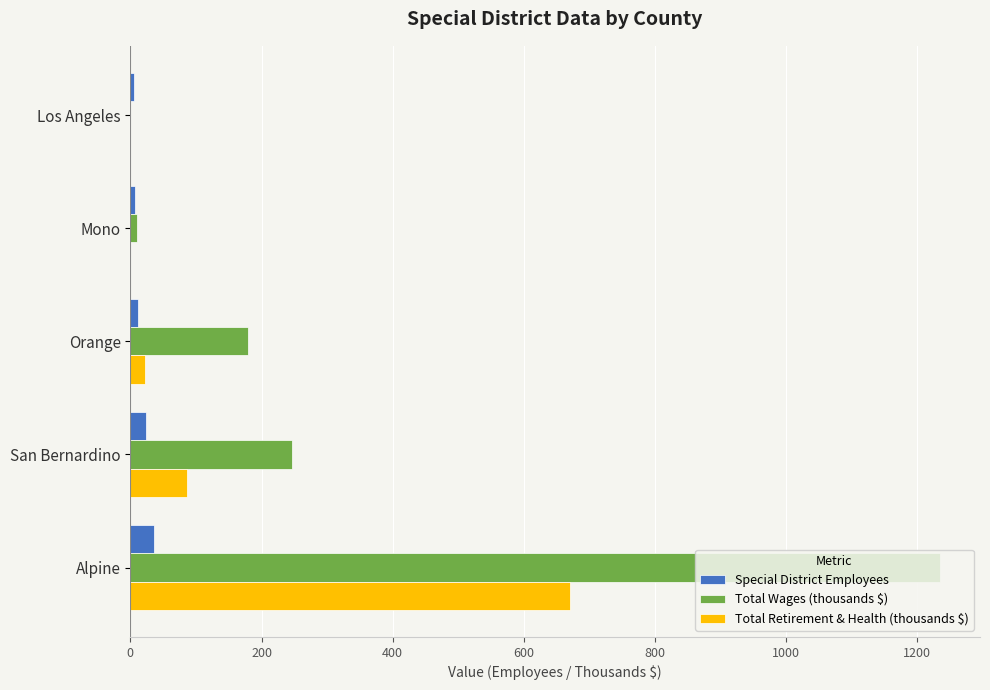

At which category is the sum across all series the highest?

Alpine